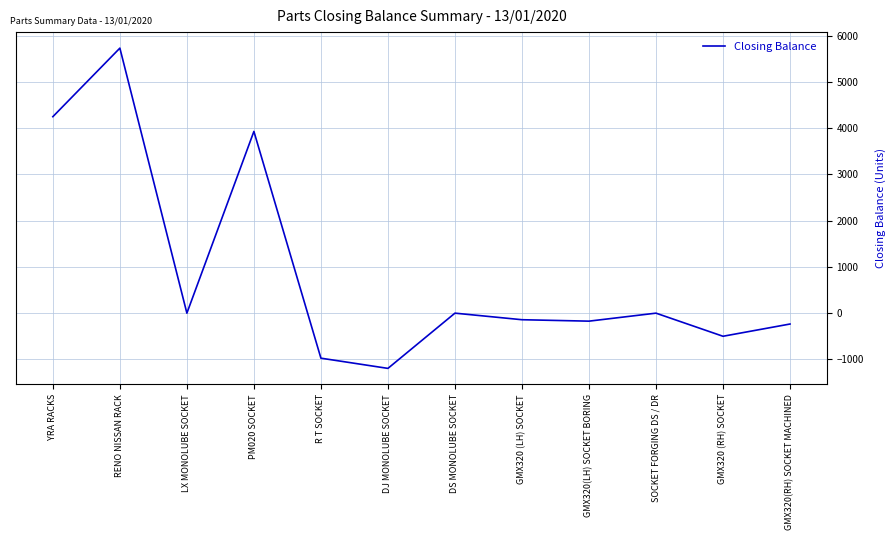

How many lines are shown in the chart?

1